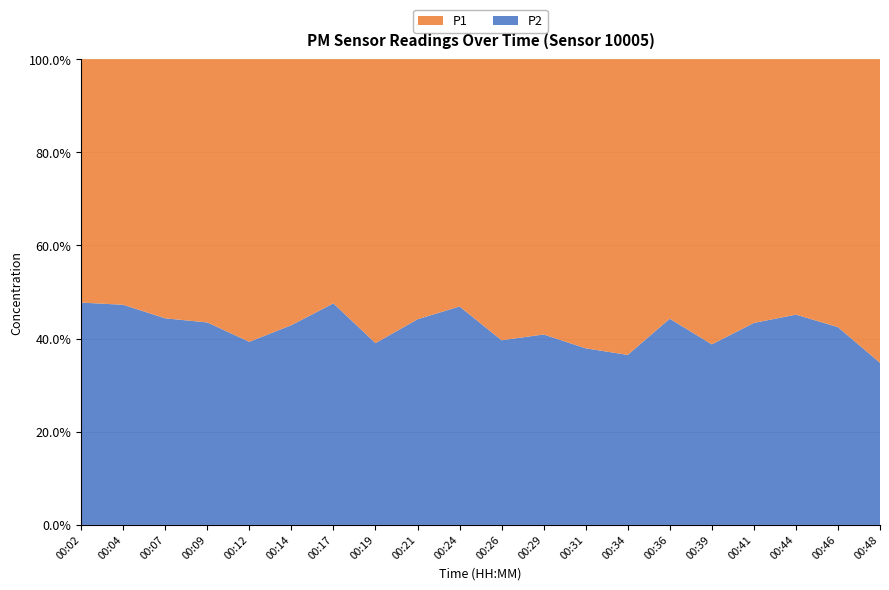

Reading left to right, what are all the values shown in this chart?

P1: 00:02=3.5	00:04=3.6	00:07=3.8	00:09=5.1	00:12=4.6	00:14=4.7	00:17=3.7	00:19=6.2	00:21=4.3	00:24=3.8	00:26=4.9	00:29=4.8	00:31=5.7	00:34=6.7	00:36=4.9	00:39=5.4	00:41=4.3	00:44=4.1	00:46=4.5	00:48=6.4
P2: 00:02=3.2	00:04=3.2	00:07=3.0	00:09=3.9	00:12=3.0	00:14=3.5	00:17=3.3	00:19=4.0	00:21=3.4	00:24=3.3	00:26=3.2	00:29=3.3	00:31=3.5	00:34=3.9	00:36=3.9	00:39=3.4	00:41=3.3	00:44=3.4	00:46=3.3	00:48=3.4